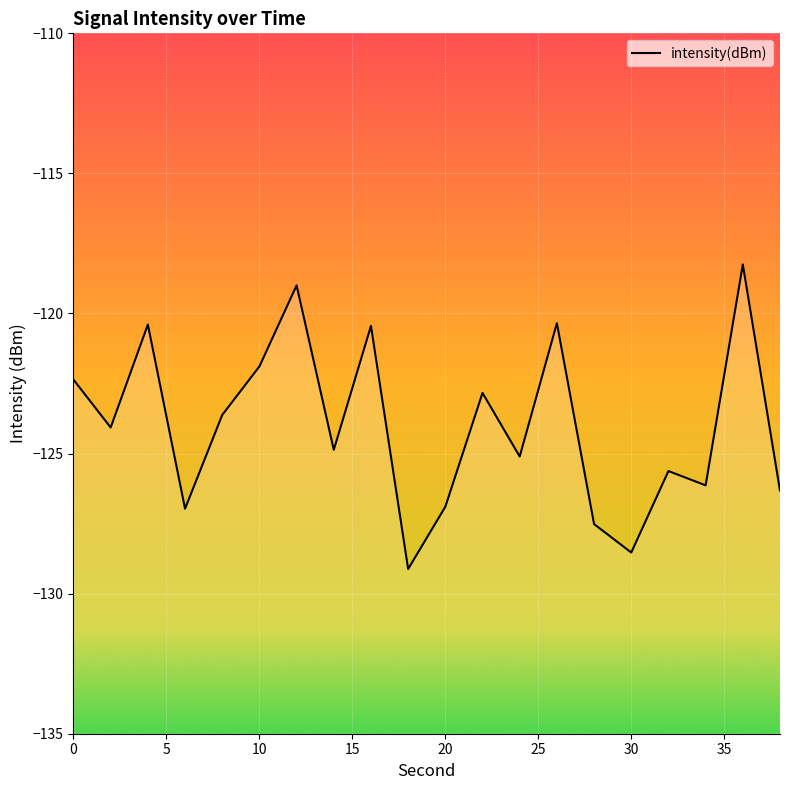

True or false: the data has more than 2 interior local peaks.

True